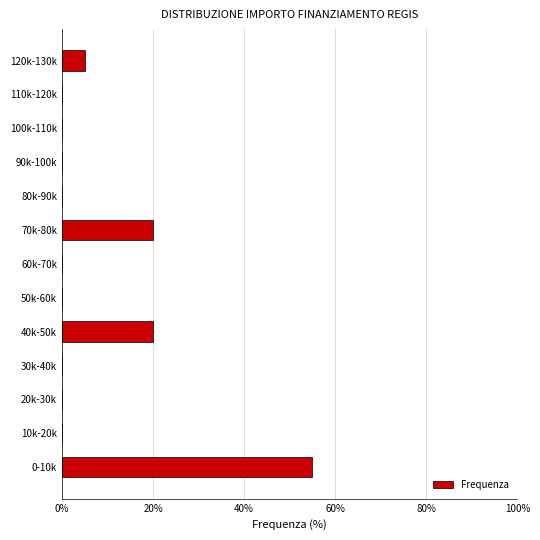

Reading top to bottom, extract all data points from this chart.

120k-130k=5.0	110k-120k=0.0	100k-110k=0.0	90k-100k=0.0	80k-90k=0.0	70k-80k=20.0	60k-70k=0.0	50k-60k=0.0	40k-50k=20.0	30k-40k=0.0	20k-30k=0.0	10k-20k=0.0	0-10k=55.0